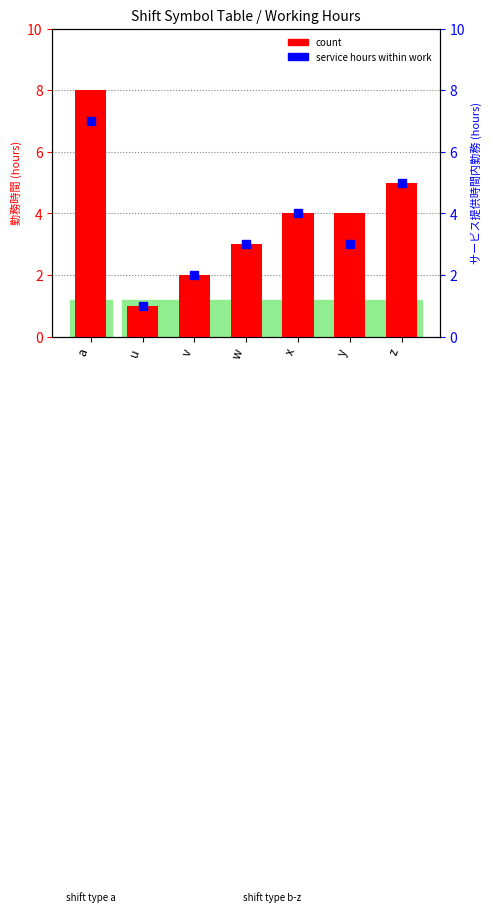

Which series has the largest Y range (max minus min)?

count